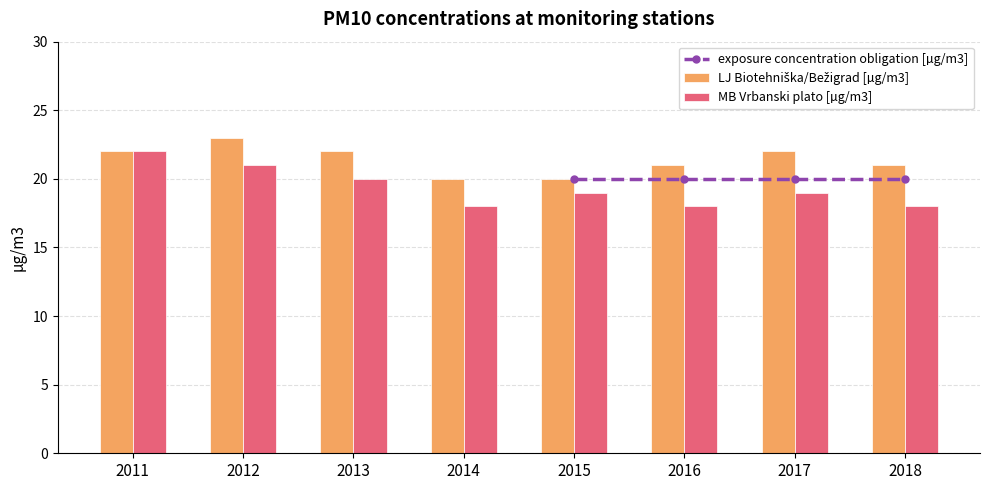

What is the average value of the MB Vrbanski plato [µg/m3] series?

19